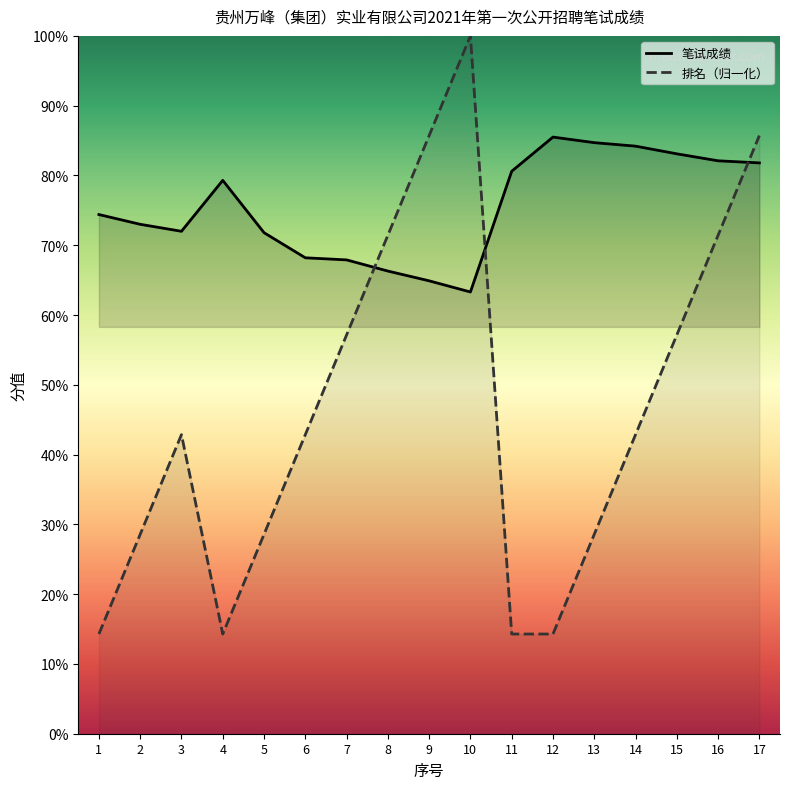

Where do 笔试成绩 and 排名 first cross each other?

7 and 8